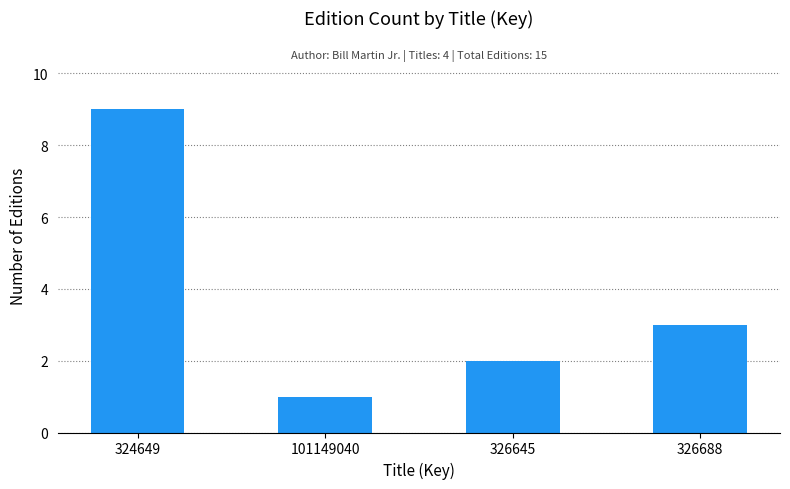

List the labels in order of value, smallest first.

101149040, 326645, 326688, 324649